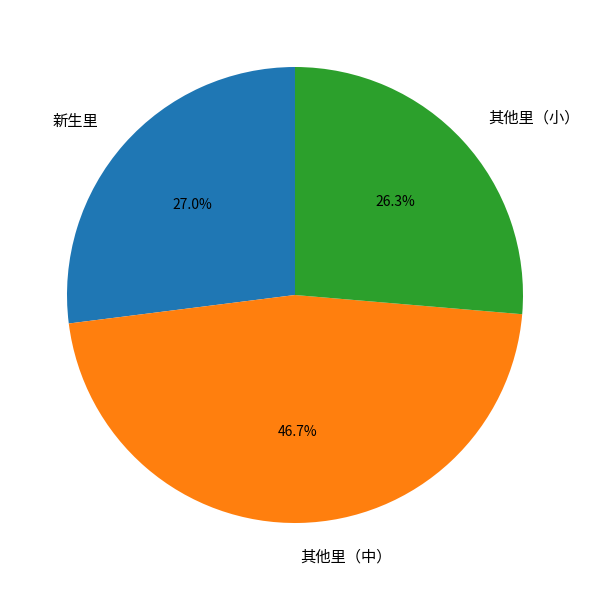

Is there a majority slice in this chart?

No